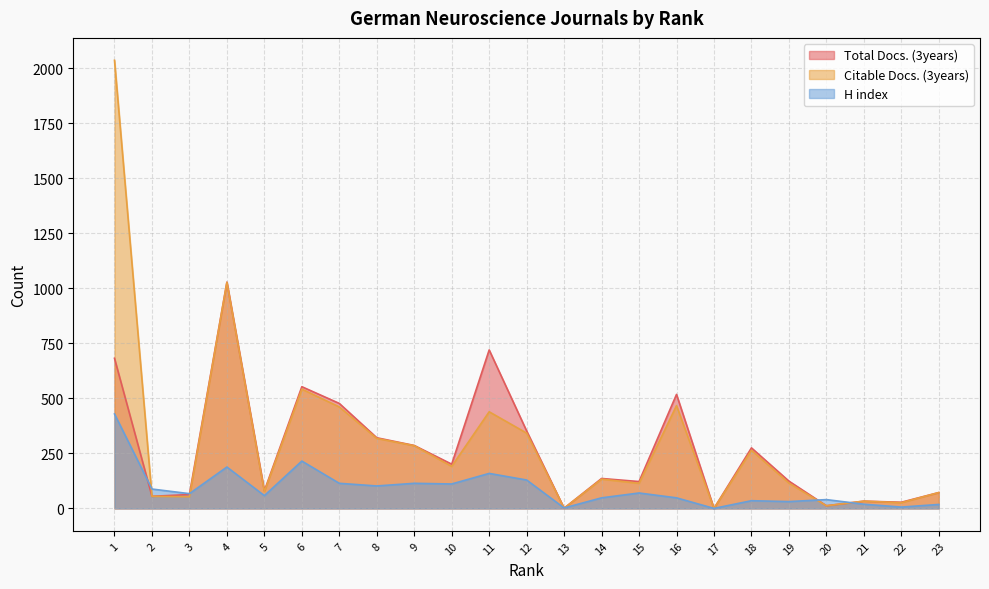

Which category has the lowest value across all series?

17